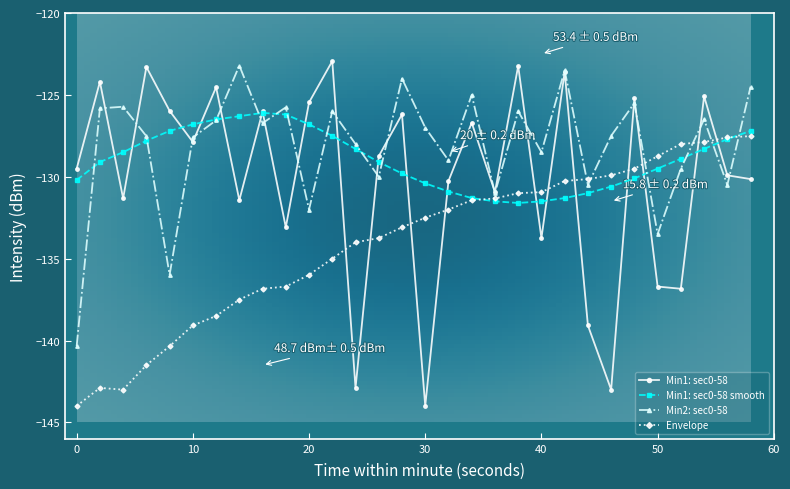

True or false: Min2: sec0-58 has more than 2 interior local peaks.

True